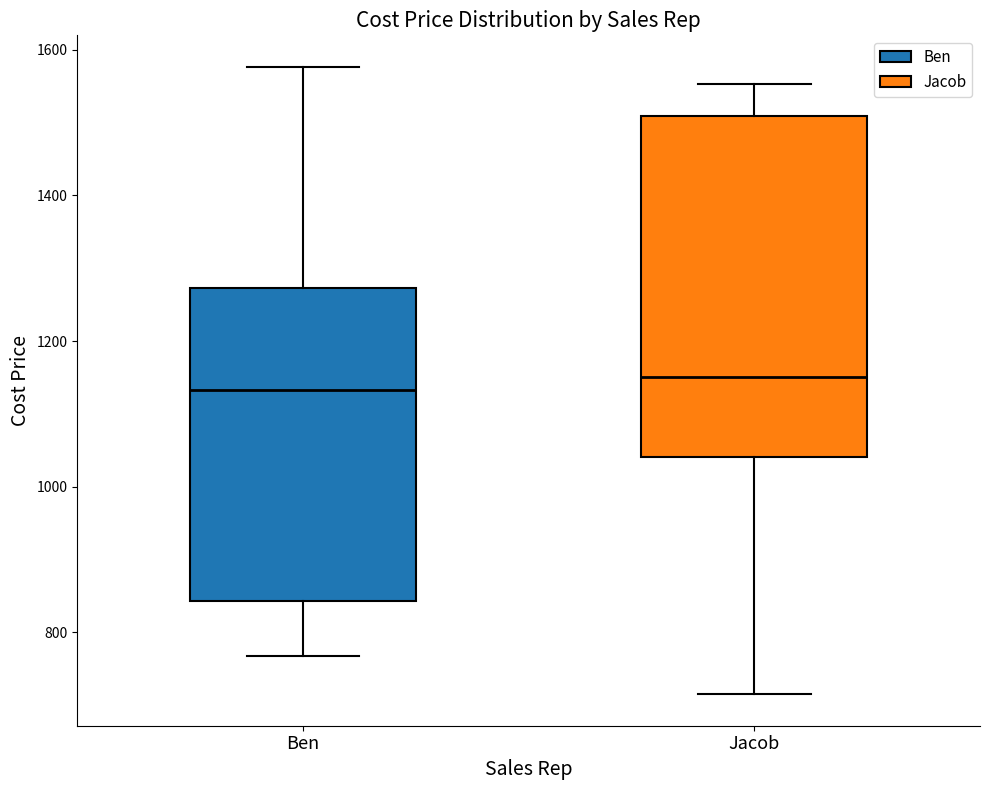

Reading left to right, transcribe this box plot: for each box, give where its median line is, the range the box spans, and where its two whiskers end, as read against the y-axis. The values are not printed on the chart, so give them approximately, as read against the axis.

Ben: median 1140, box 840 to 1280, whiskers 760 to 1580
Jacob: median 1160, box 1040 to 1500, whiskers 720 to 1560